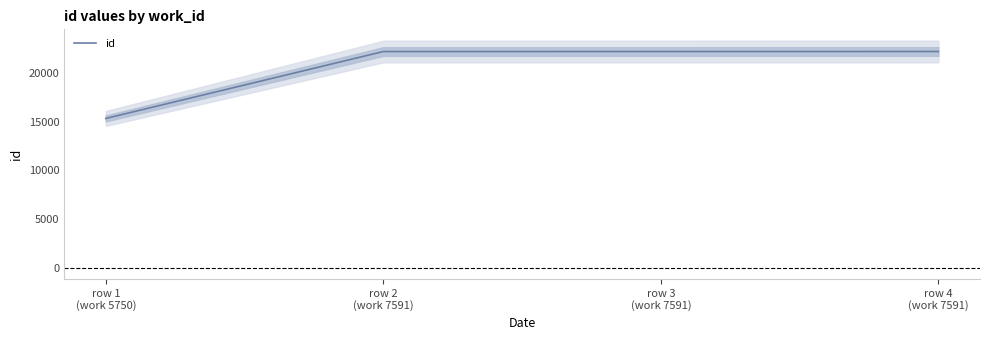

What is the label of the 4th point from the right?

row 1
(work 5750)